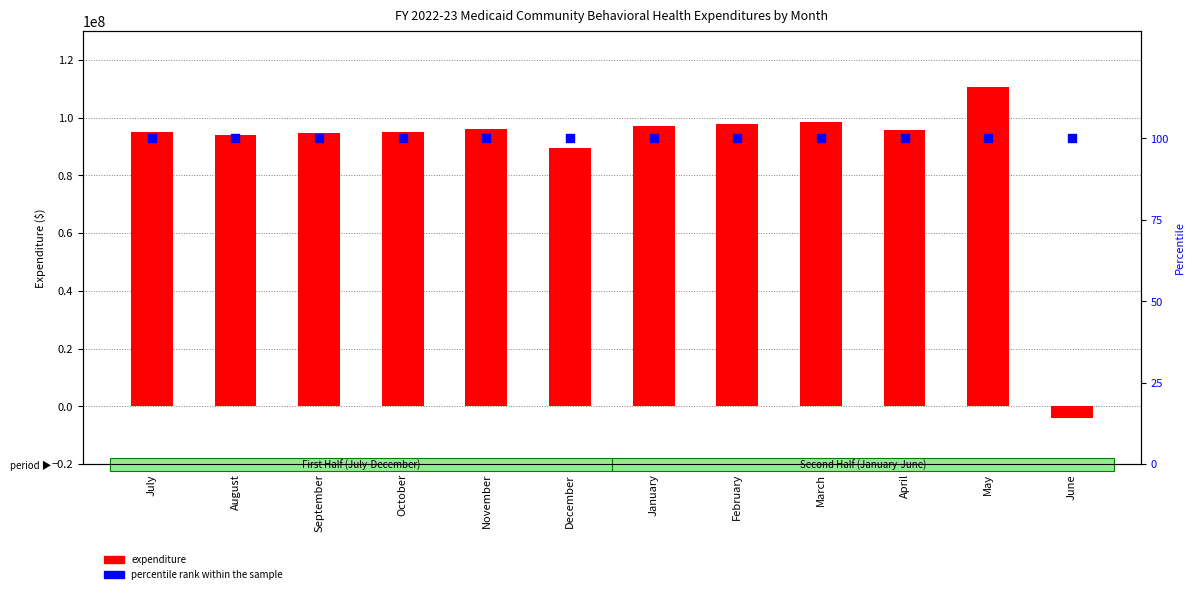

At which category is the sum across all series the highest?

May